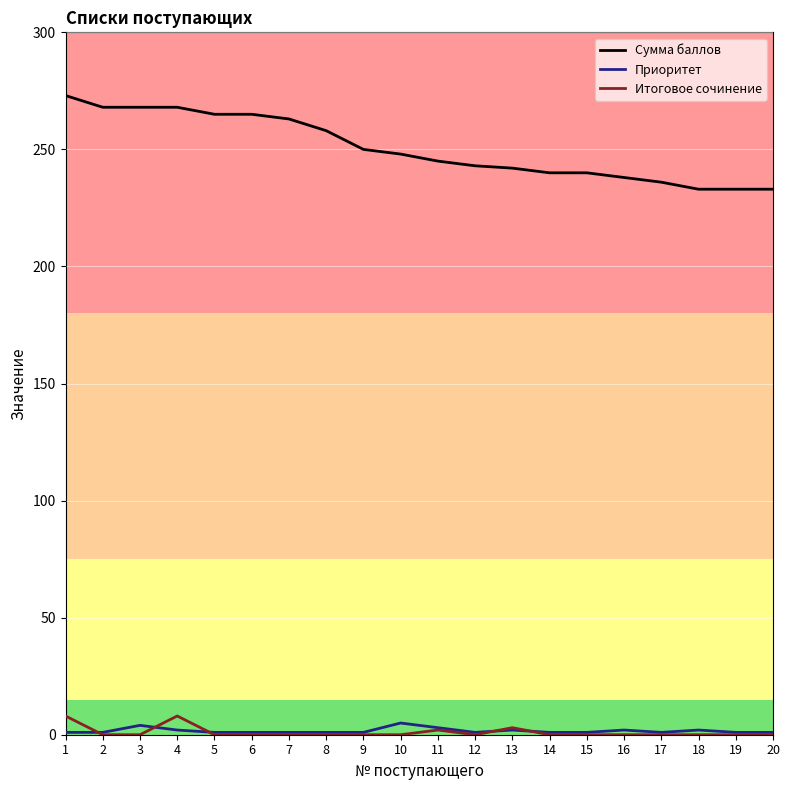

Which series has the largest range (max minus min)?

Сумма баллов